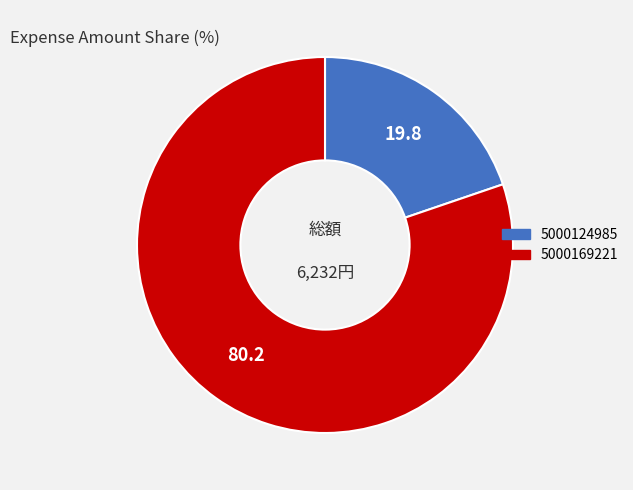

Combined, do 5000124985 and 5000169221 account for over 50%?

Yes